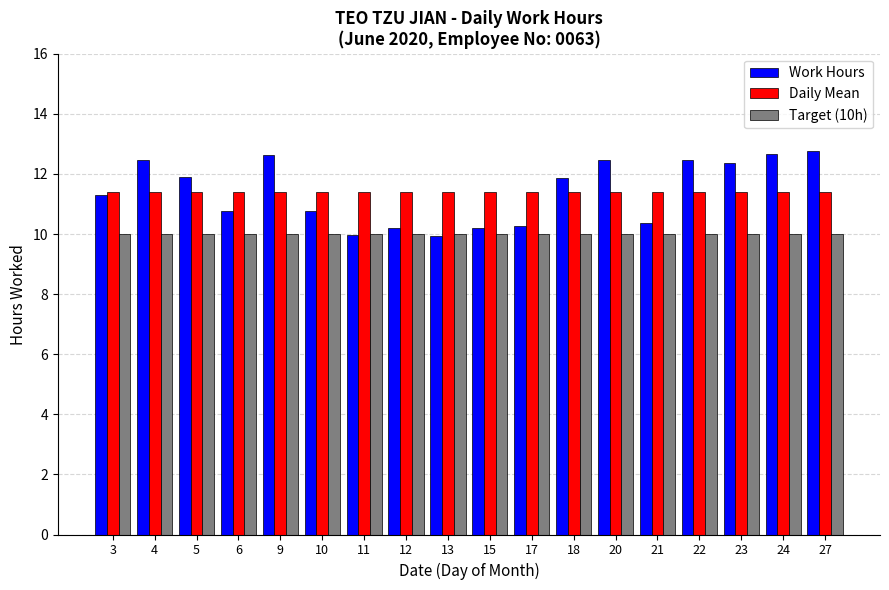

What is the total value across all series at 9?

34.0